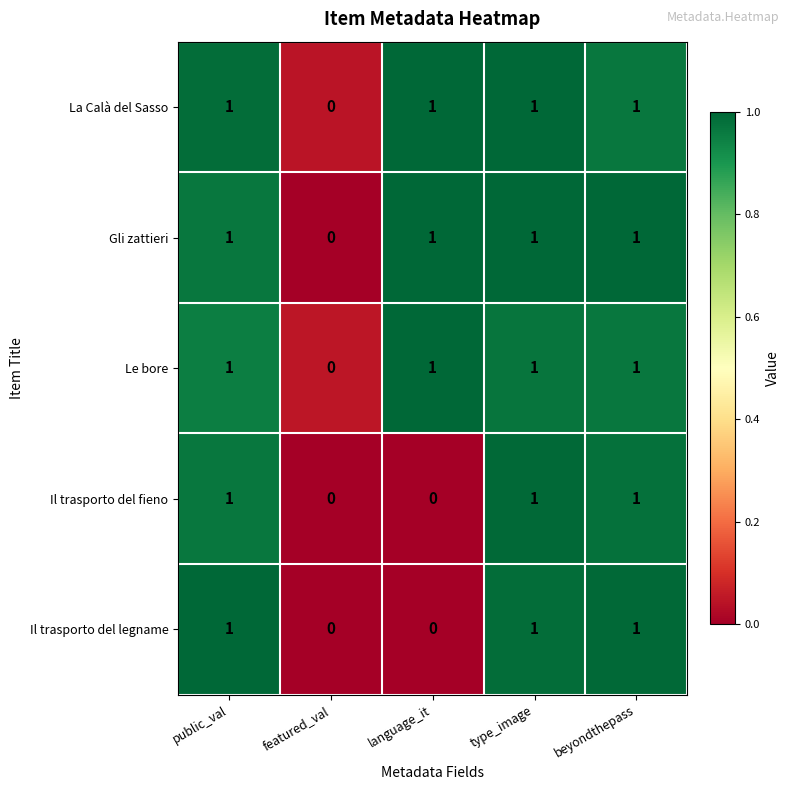

What is the sum of all La Calà del Sasso values?

4